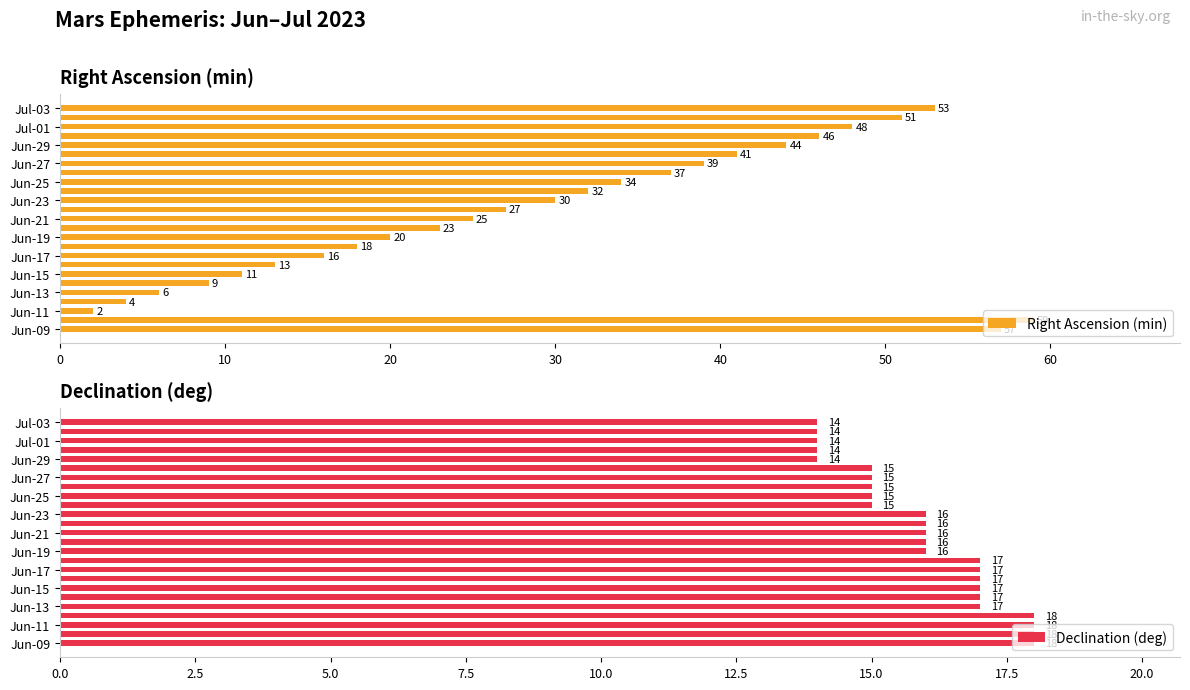

True or false: Right Ascension (min) has a value of 44 at Jun-29.

True